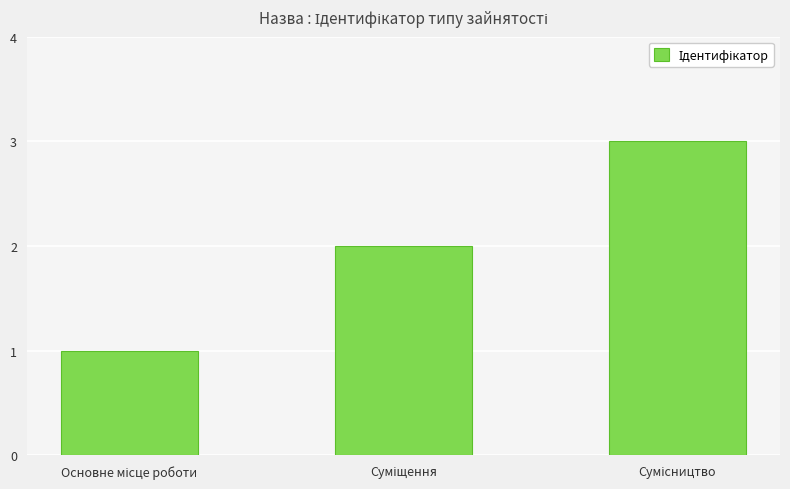

What is the greatest value displayed?

3